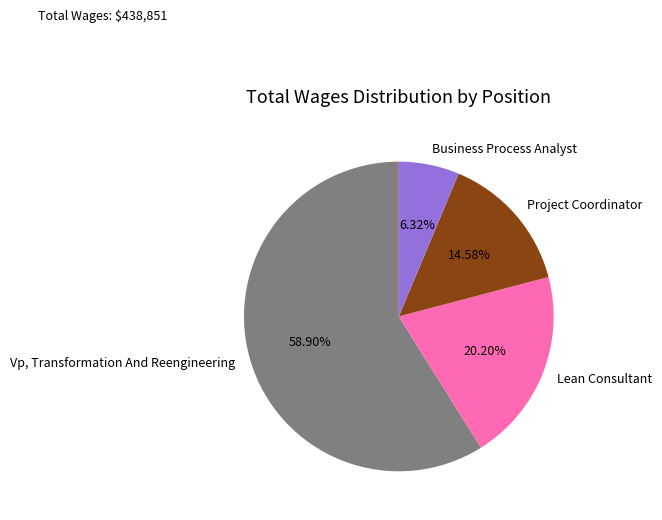

To the nearest percent, what is the difference between the largest and smallest slice percentages?

53%